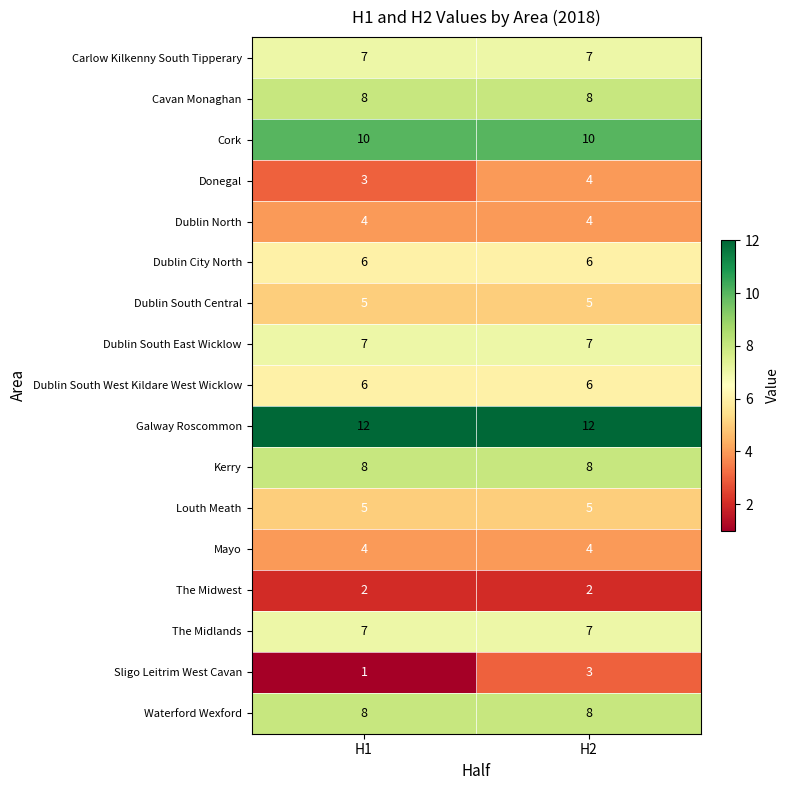

Which series changed the most between H1 and H2?

Sligo Leitrim West Cavan